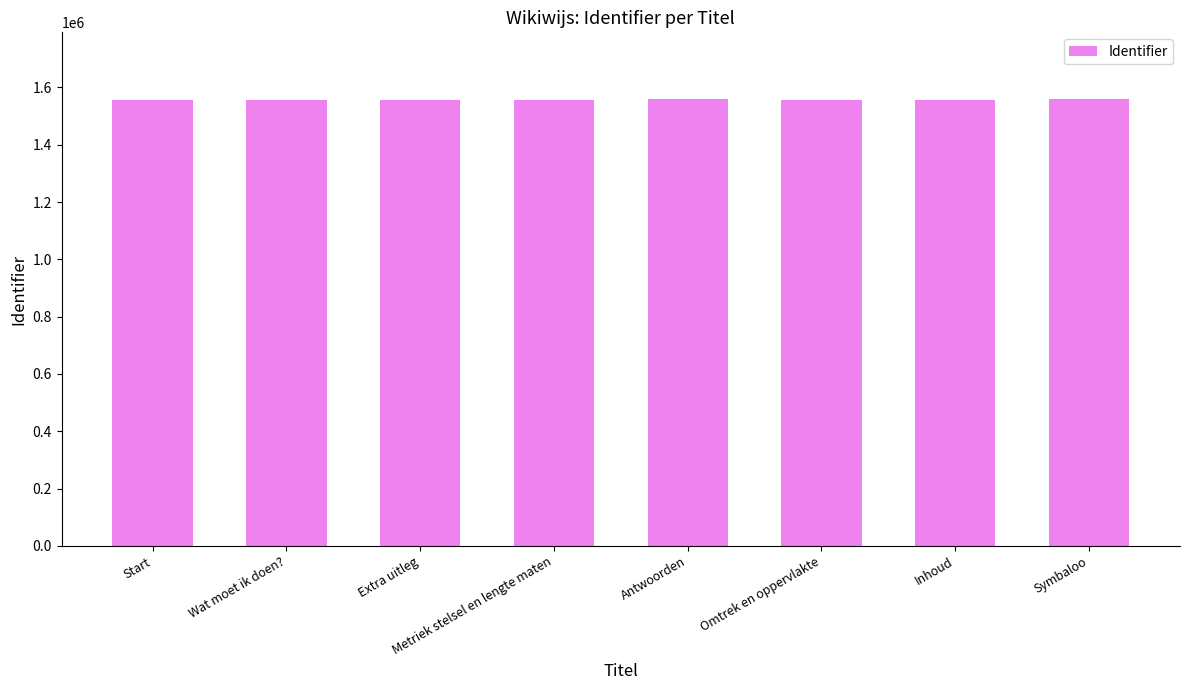

What is the smallest value displayed?

1556452